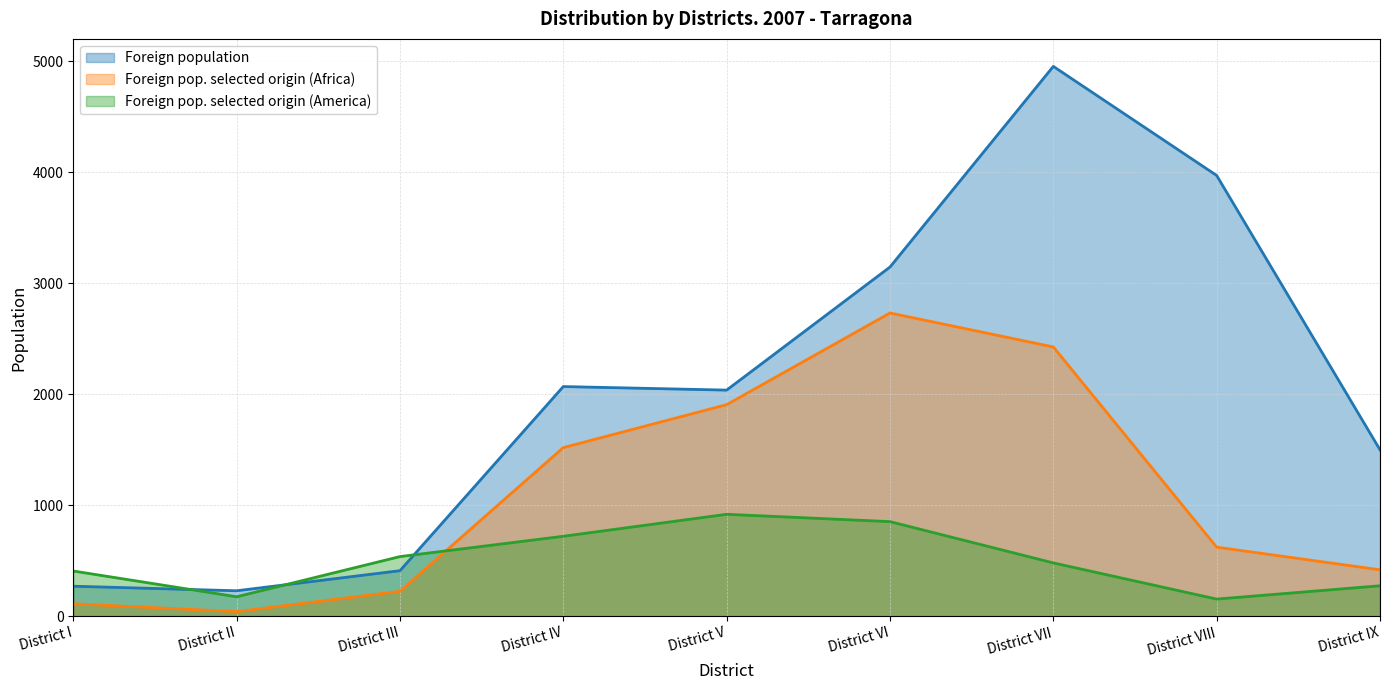

After their last crossing, which series has the higher values: Foreign population or Foreign pop. selected origin (America)?

Foreign population